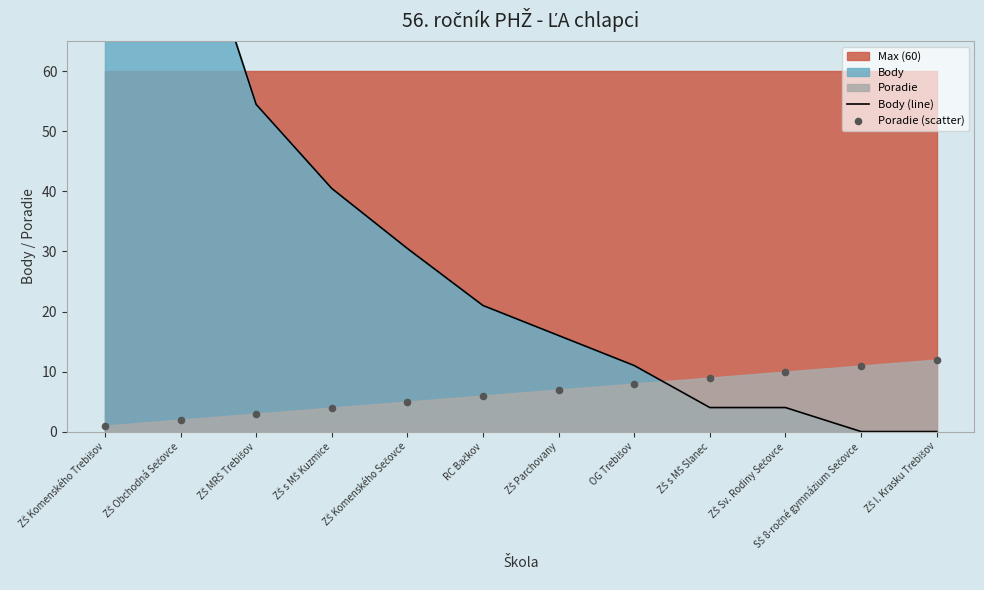

Which series contains the highest Y value?

Body (line)